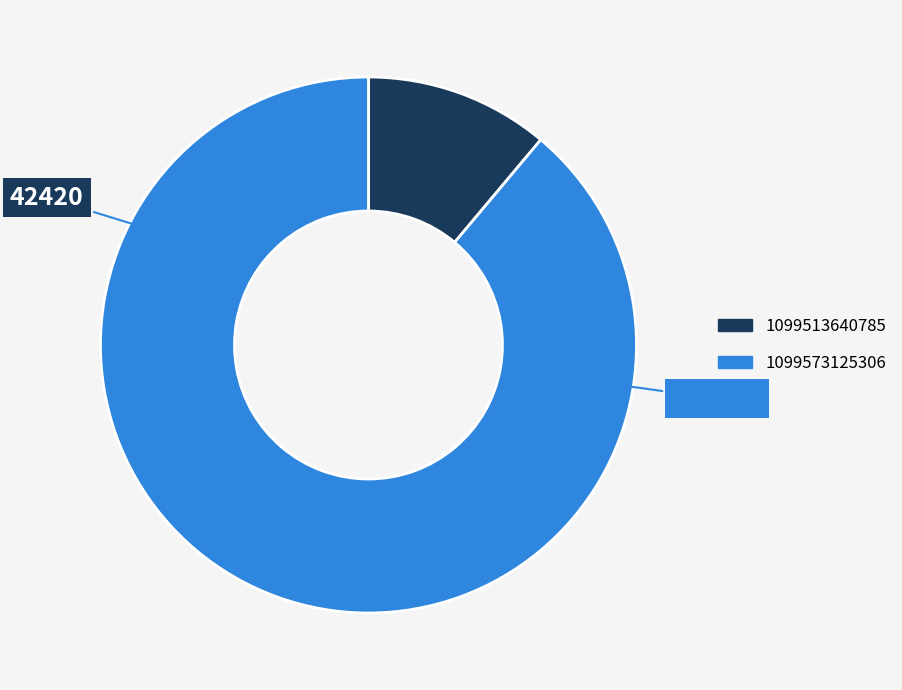

Is the sum of 1099513640785 and 1099573125306 greater than half?

Yes